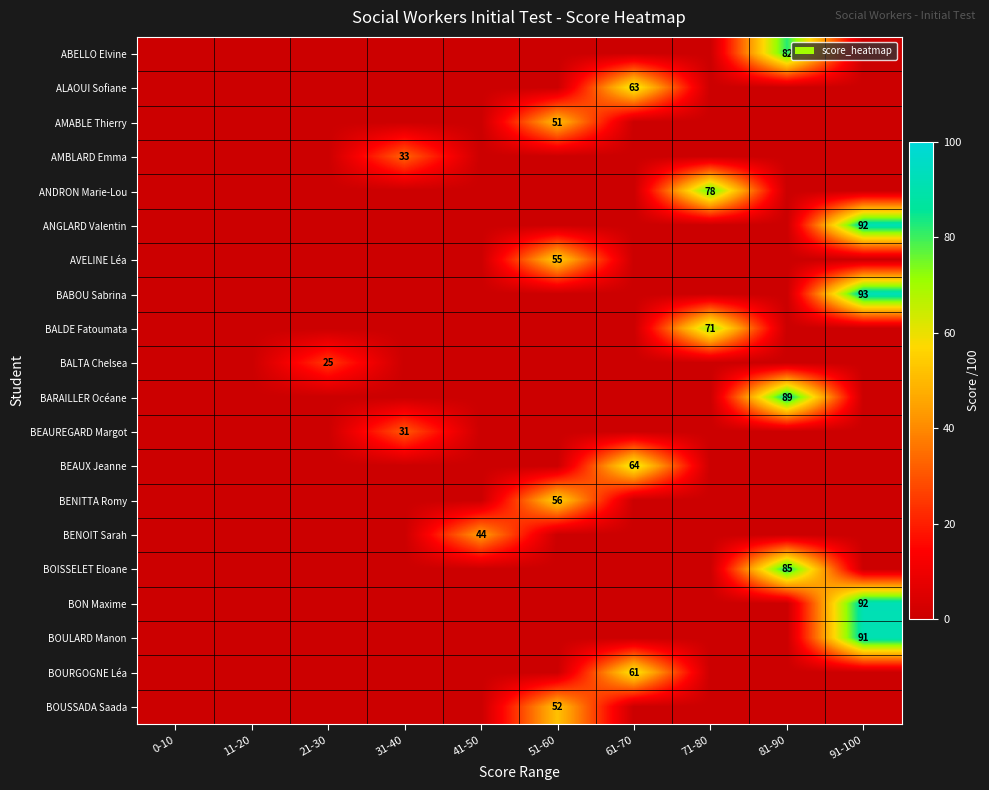

How many categories are shown in the chart?

10